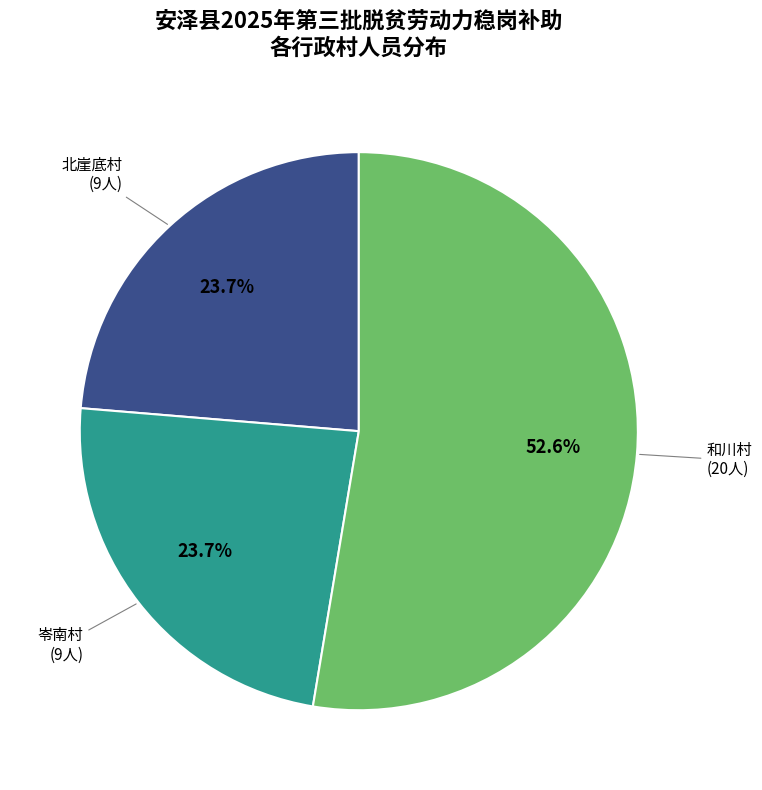

Does any single category account for the majority?

Yes